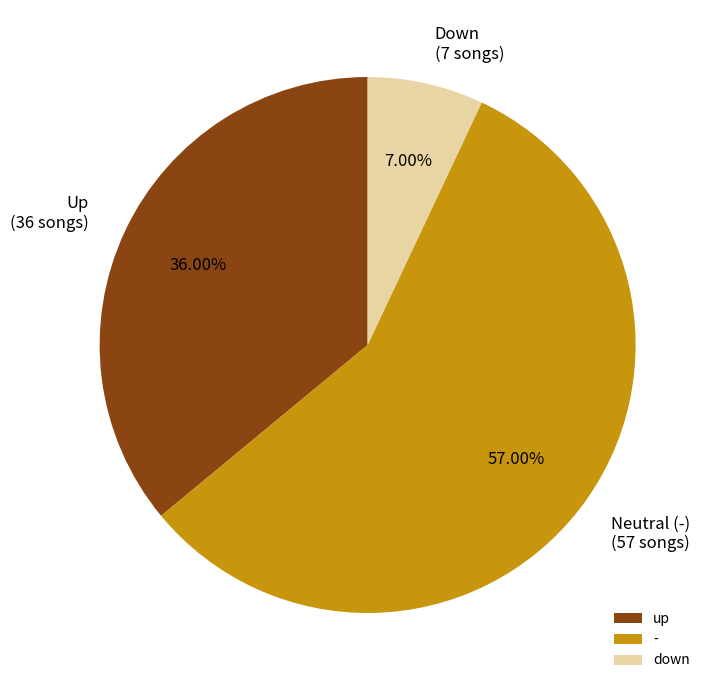

To the nearest percent, what is the average slice percentage?

33%